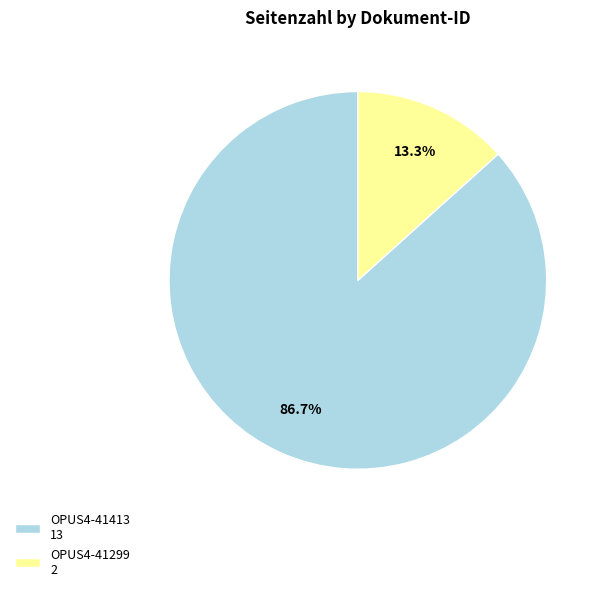

Rank the categories by value from highest to lowest.

OPUS4-41413, OPUS4-41299